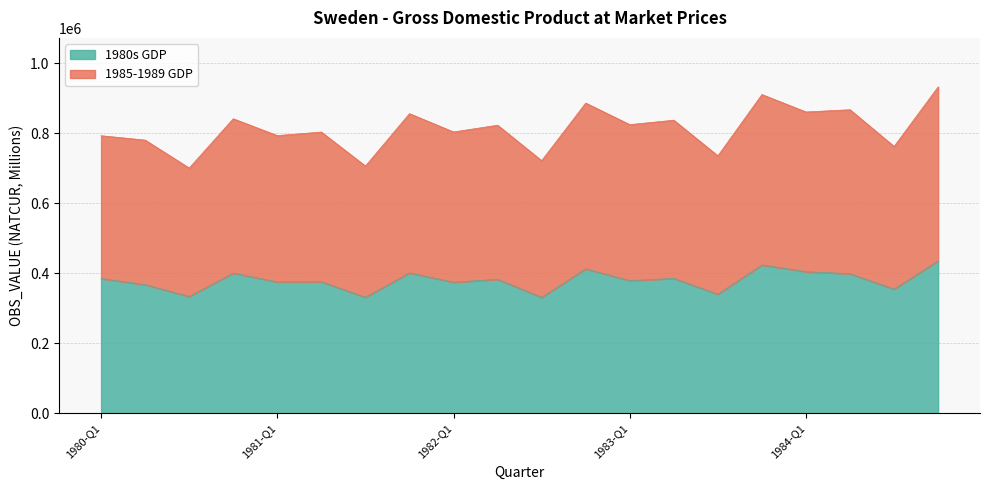

Read the 1985-1989 GDP value at 1983-Q4, to the nearest 100.

910100